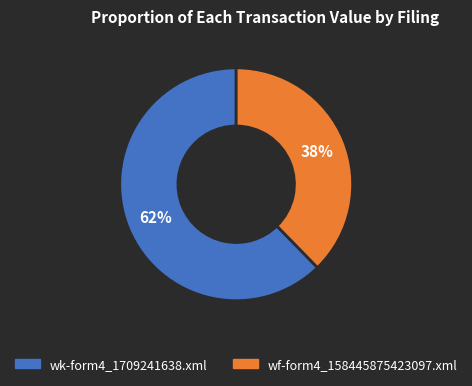

Does any single category account for the majority?

Yes